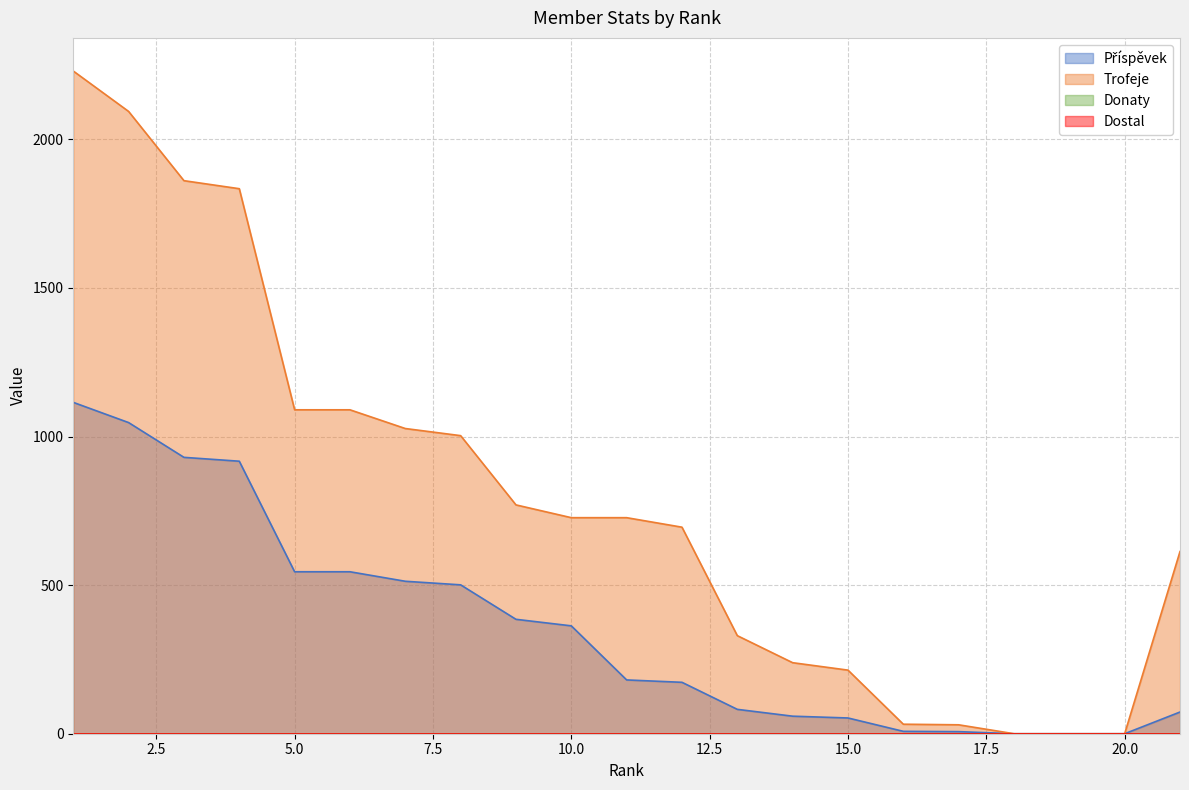

Which series has the widest spread of values?

Trofeje